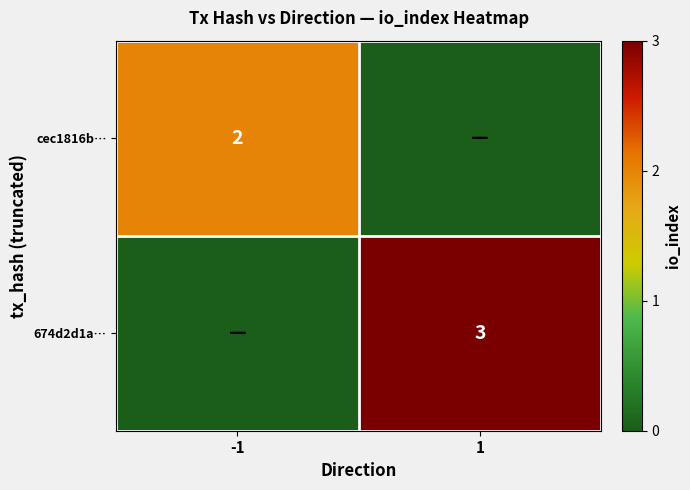

The value of cec1816b… at -1 is 1. True or false?

False